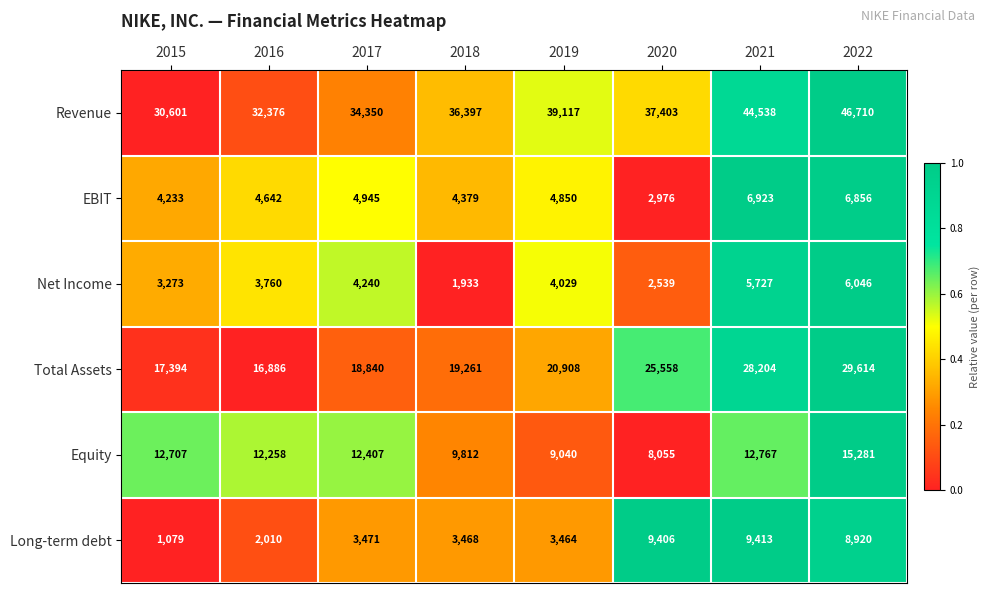

Is the value of Long-term debt at 2020 greater than the value of Net Income at 2020?

Yes